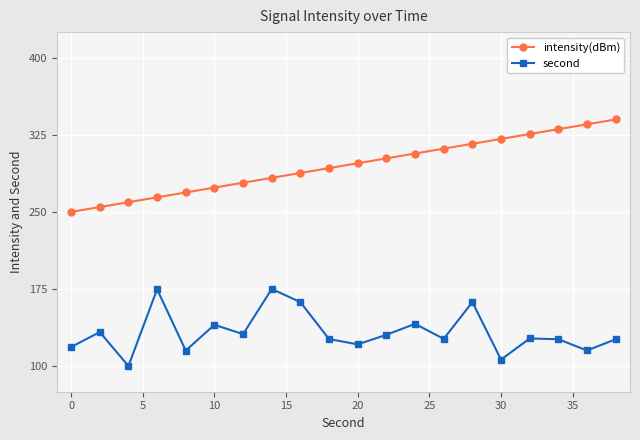

Rank the series by their maximum value, from highest to lowest.

intensity(dBm), second